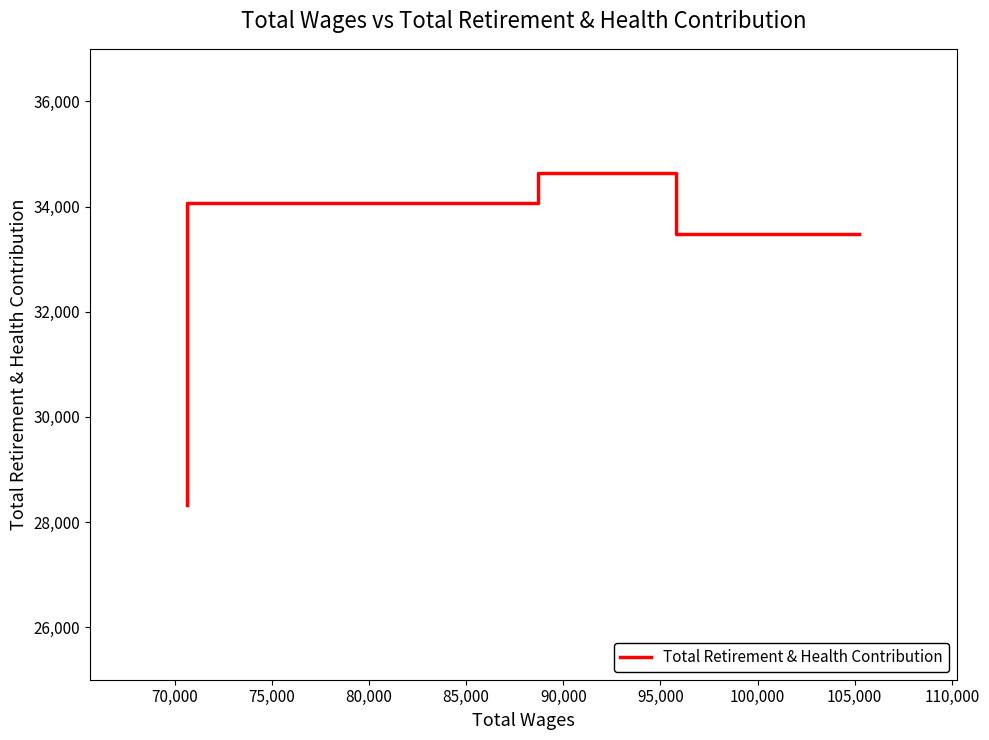

How many series are shown in this chart?

1